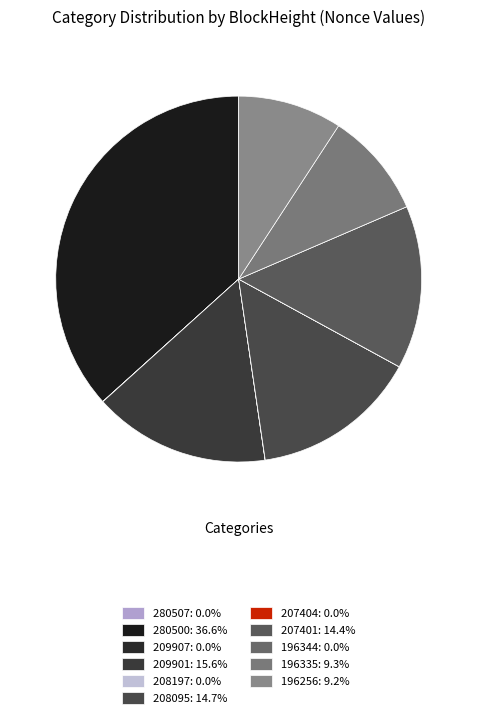

Between 196344 and 196335, which is larger?

196335